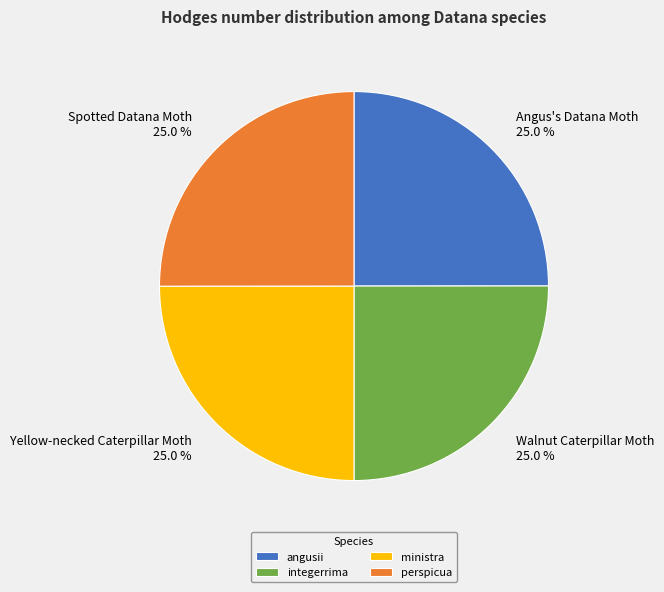

What is the ratio of the value at Angus's Datana Moth 25.0 % to the value at Walnut Caterpillar Moth 25.0 %?

1.0